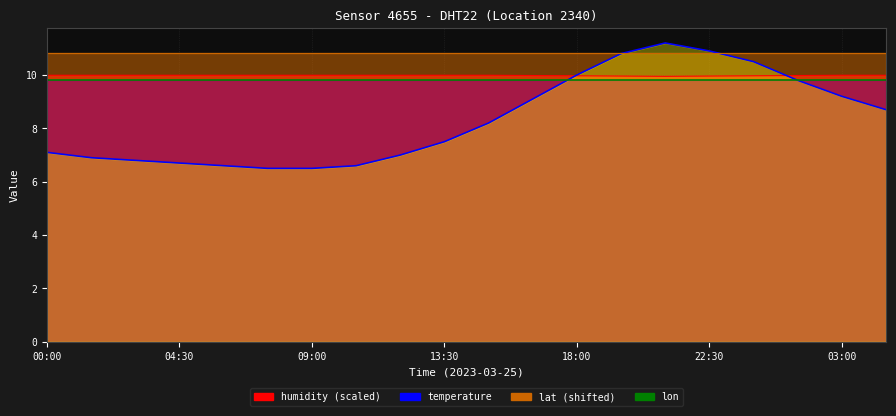

The value of temperature at 01:30 is 2.5. True or false?

False